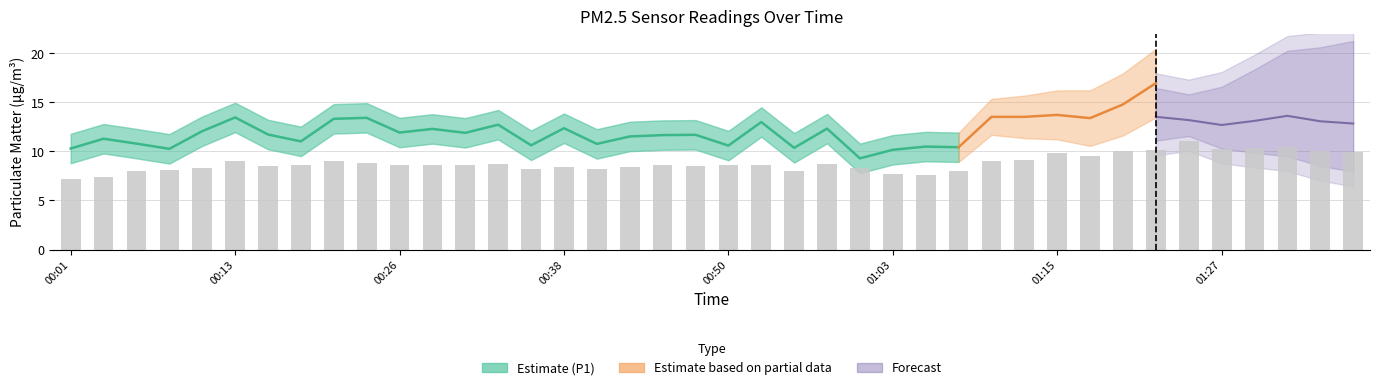

Which label corresponds to the largest value in the chart?

01:25